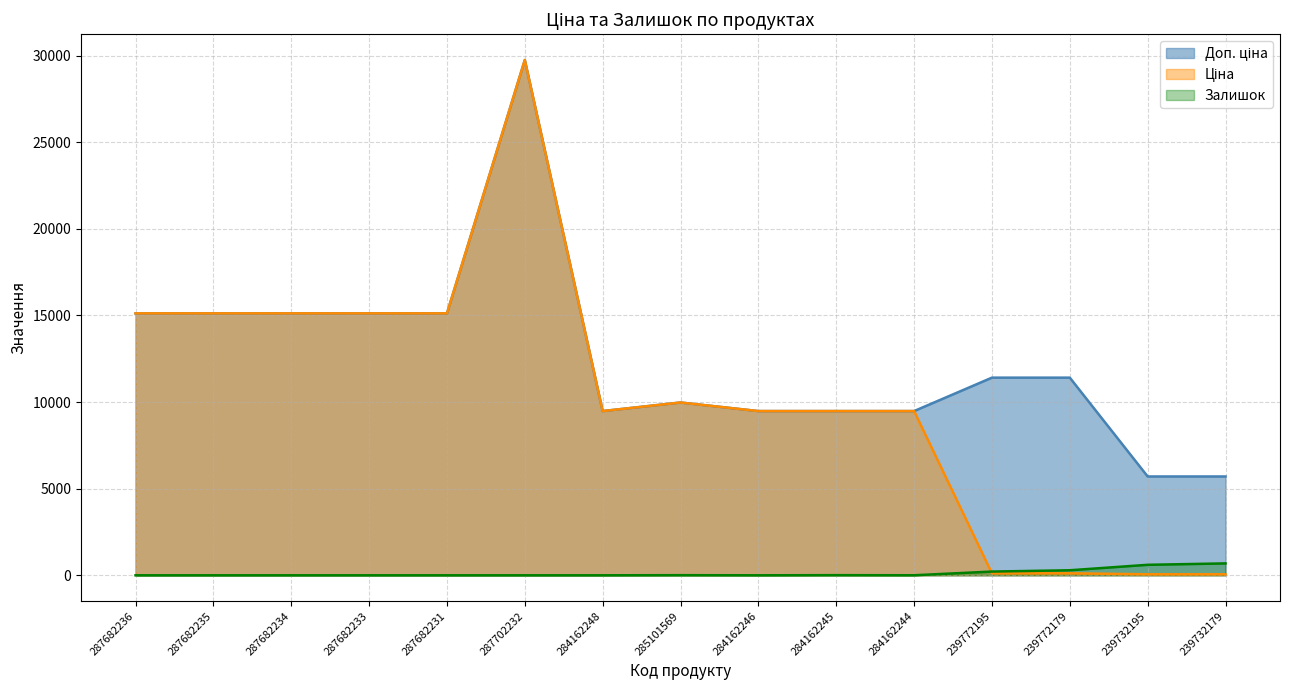

Rank the series at 239772179 from highest to lowest value.

Доп. ціна, Залишок, Ціна